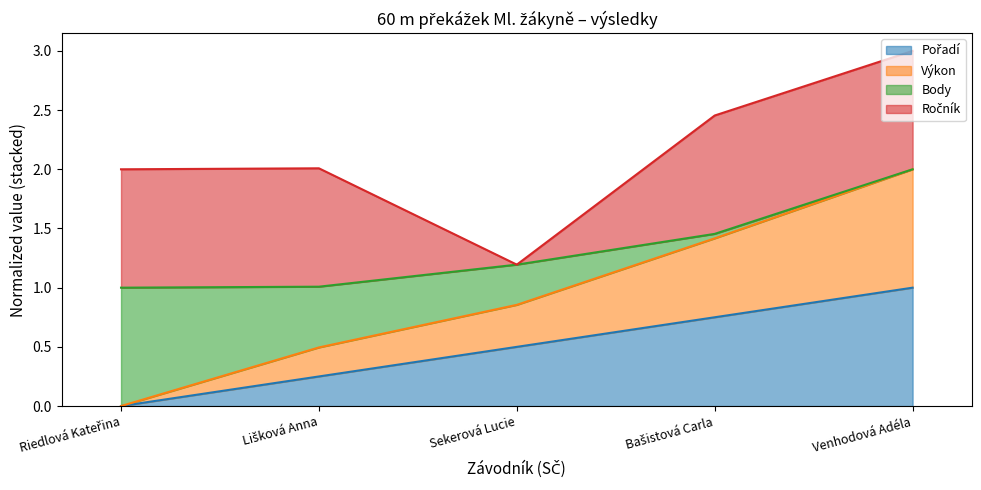

The value of Pořadí at Sekerová Lucie is 0.3. True or false?

False